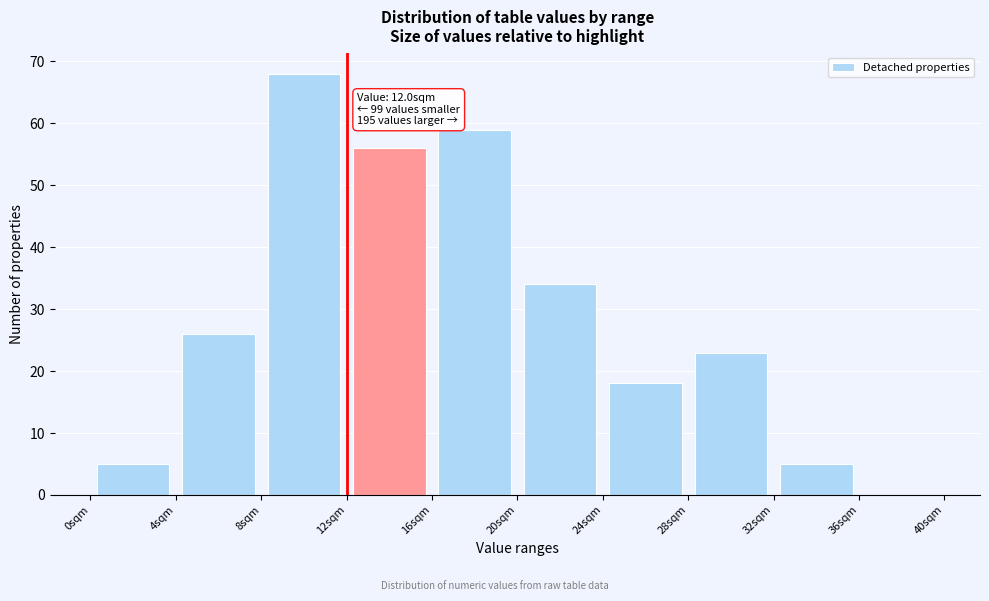

Over which range of the x-axis is the bar tallest?

8 to 12